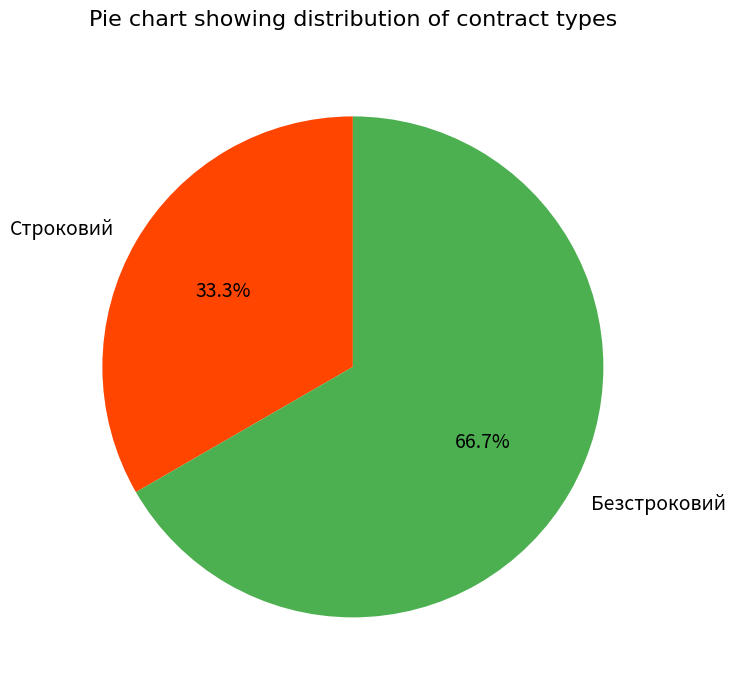

How many slices are in this pie chart?

2